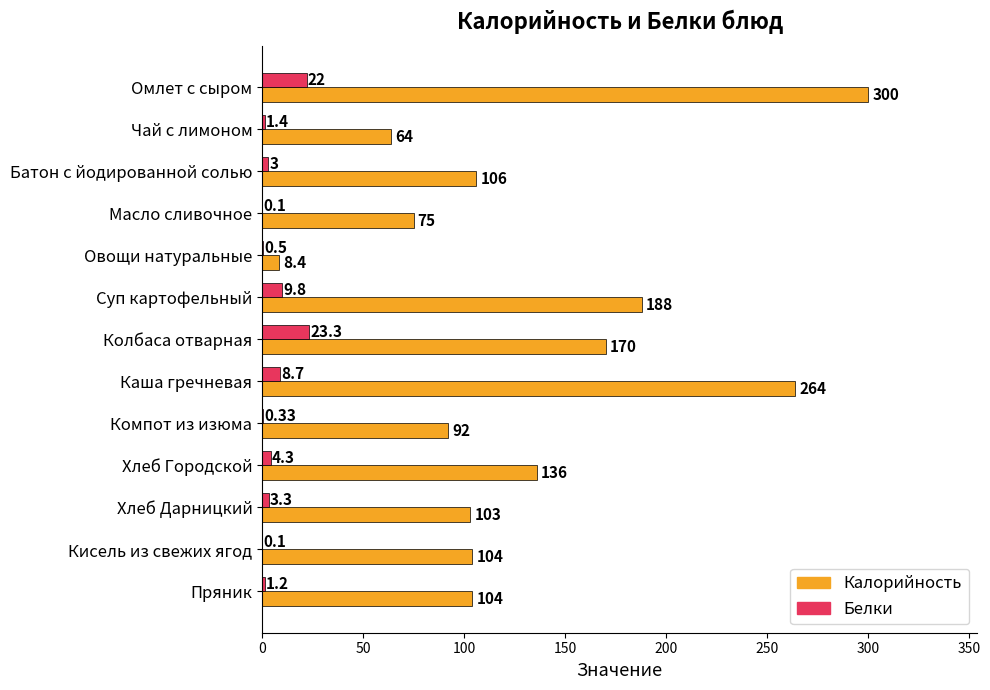

Which series changed the most between Батон с йодированной солью and Кисель из свежих ягод?

Белки